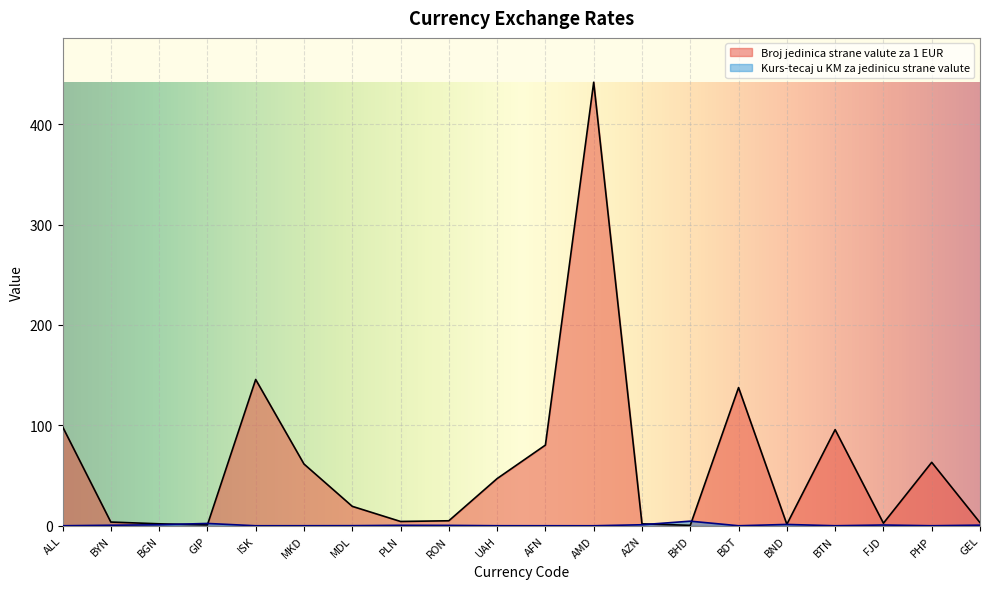

True or false: Broj jedinica strane valute za 1 EUR and Kurs-tecaj u KM za jedinicu strane valute intersect in this chart.

True